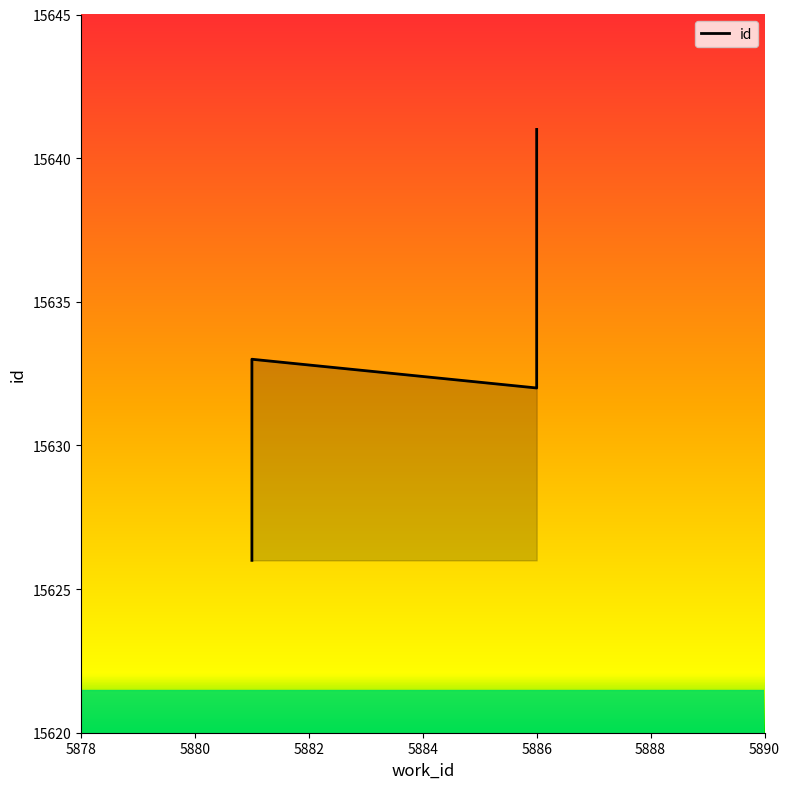

At which category does the chart reach its minimum across all series?

5881